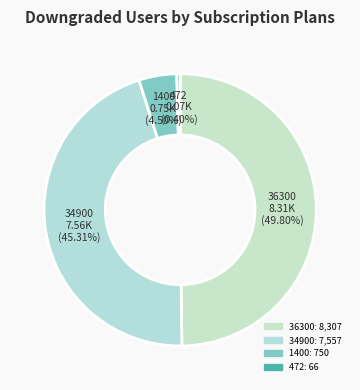

To the nearest percent, what is the difference between the 1400 and 34900 slice percentages?

41%